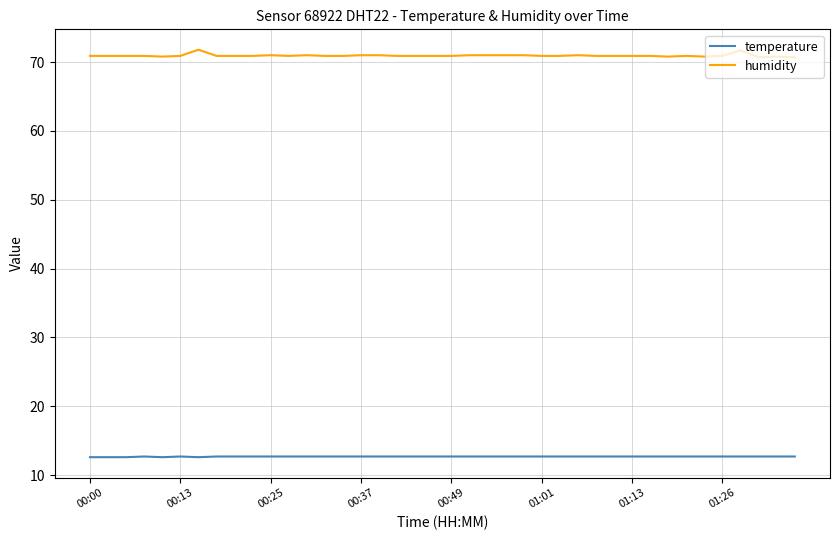

Which series has the widest spread of values?

humidity